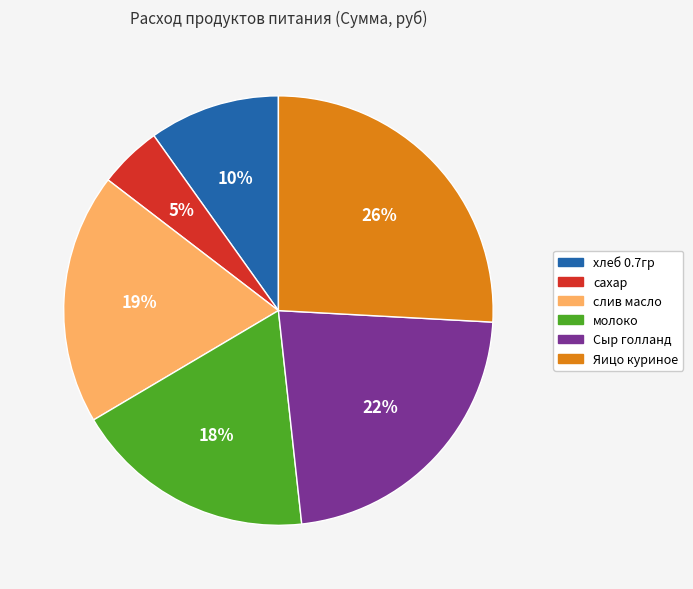

True or false: хлеб 0.7гр accounts for 20% of the total.

False